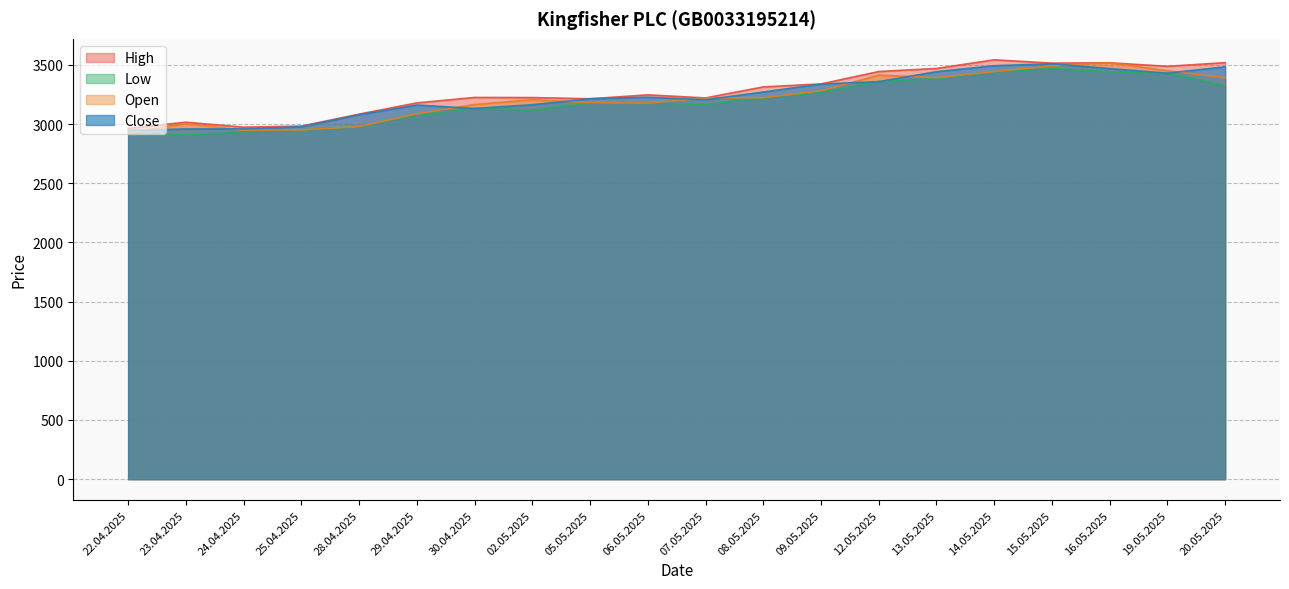

True or false: High and Open intersect in this chart.

False